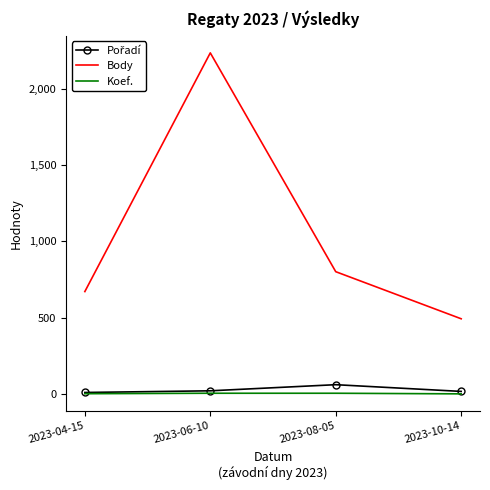

At which category does the chart reach its peak across all series?

2023-06-10